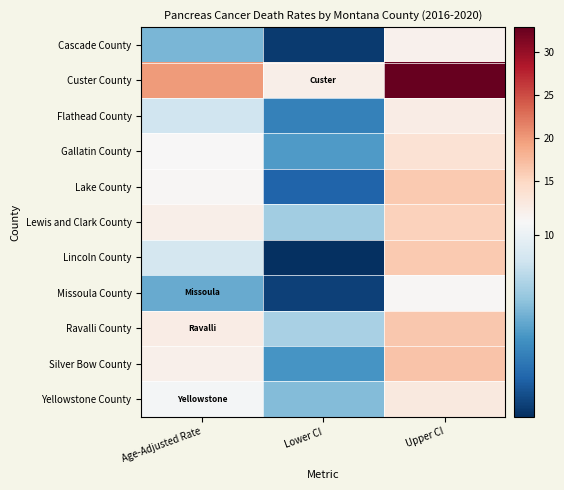

Between Upper CI and Age-Adjusted Rate, which is larger?

Upper CI